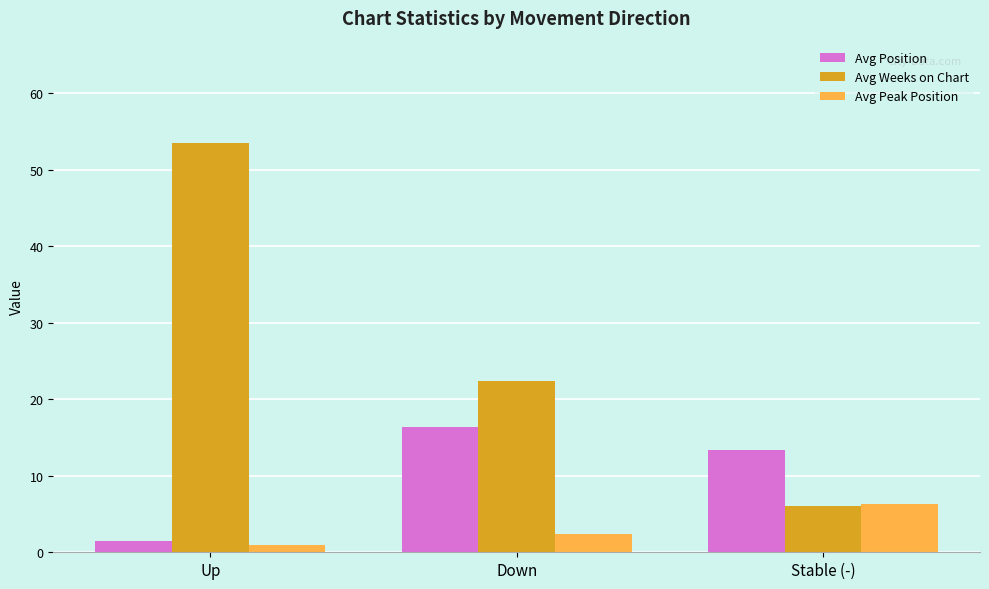

List the series in order of their overall mean, highest first.

Avg Weeks on Chart, Avg Position, Avg Peak Position